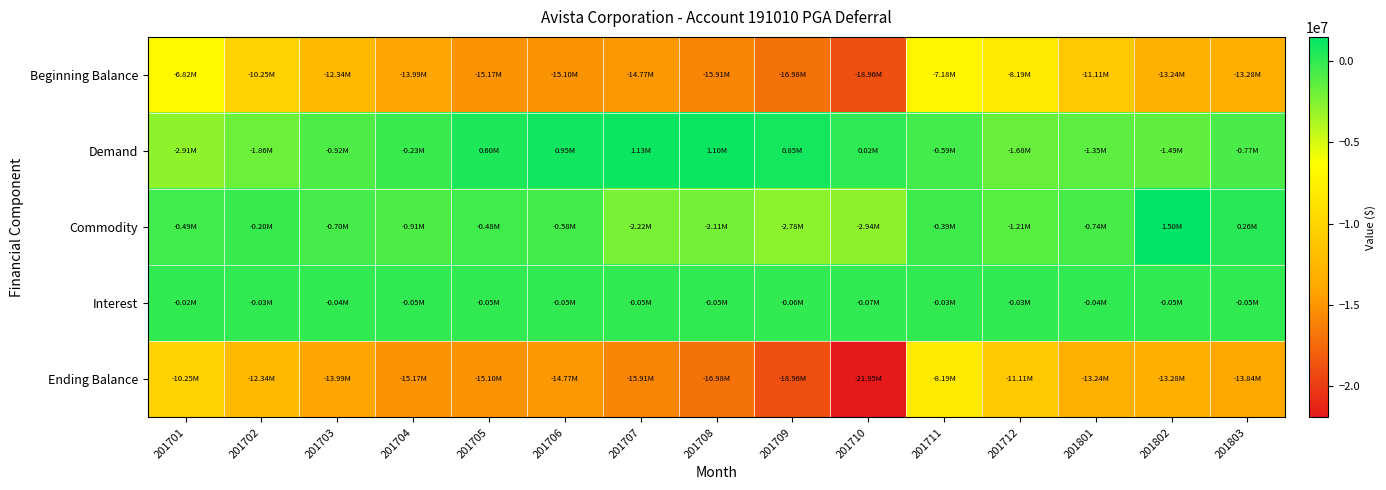

Which series has the largest total across all categories?

Interest